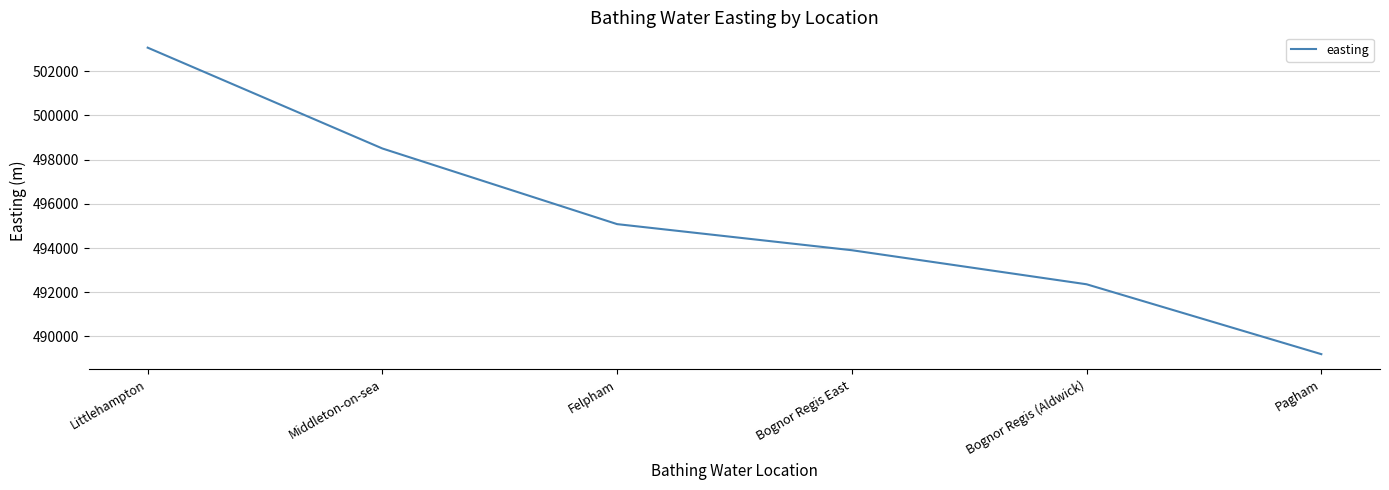

True or false: the data has more than 1 interior local peaks.

False